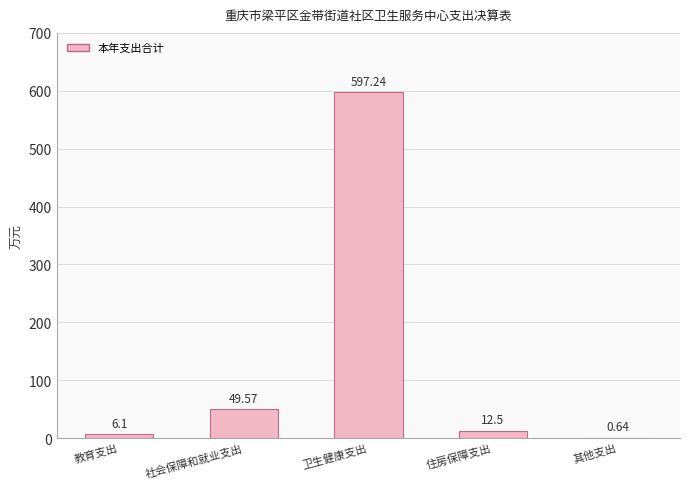

At which category does the chart reach its peak across all series?

卫生健康支出